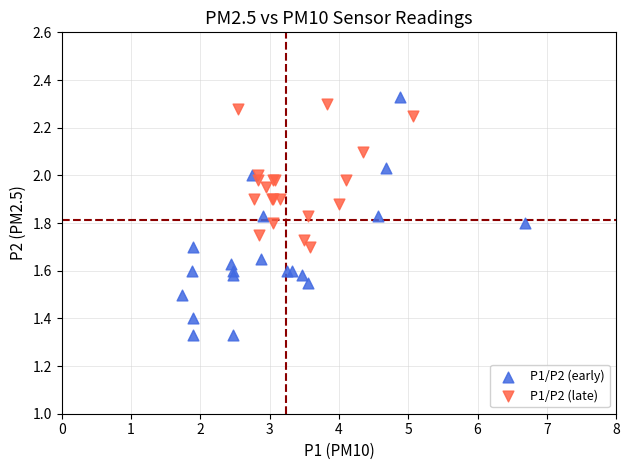

Which series has the widest spread of Y values?

P1/P2 (early)